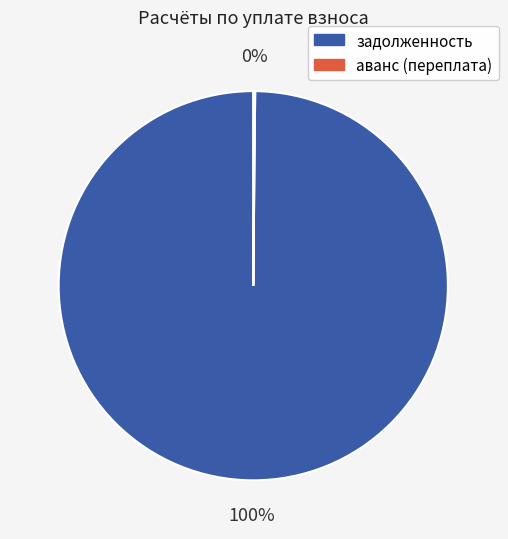

The задолженность slice represents 100% of the pie. True or false?

True